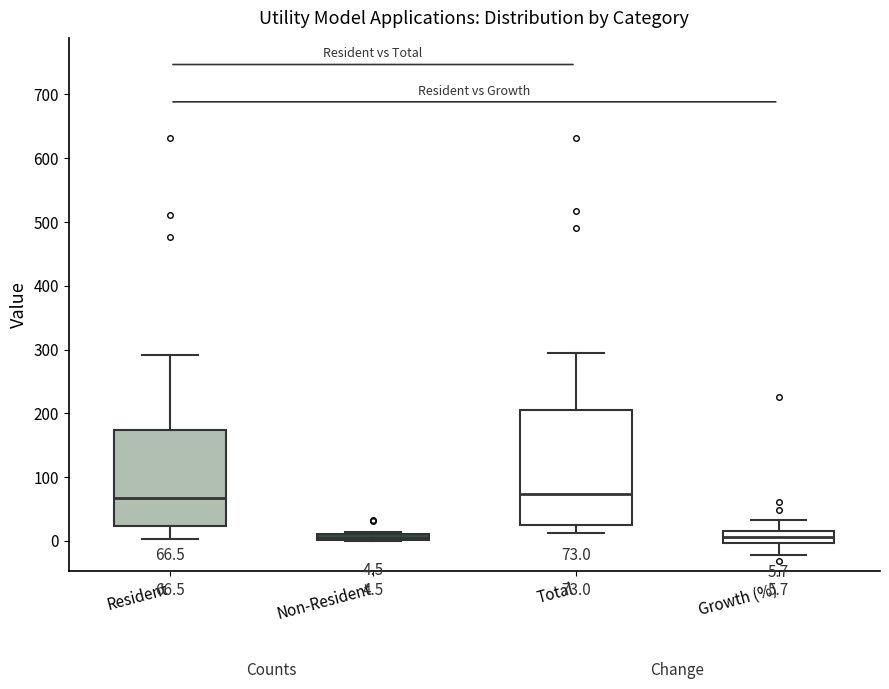

Comparing the boxes themselves (not the whiskers), which one is the tallest?

Total